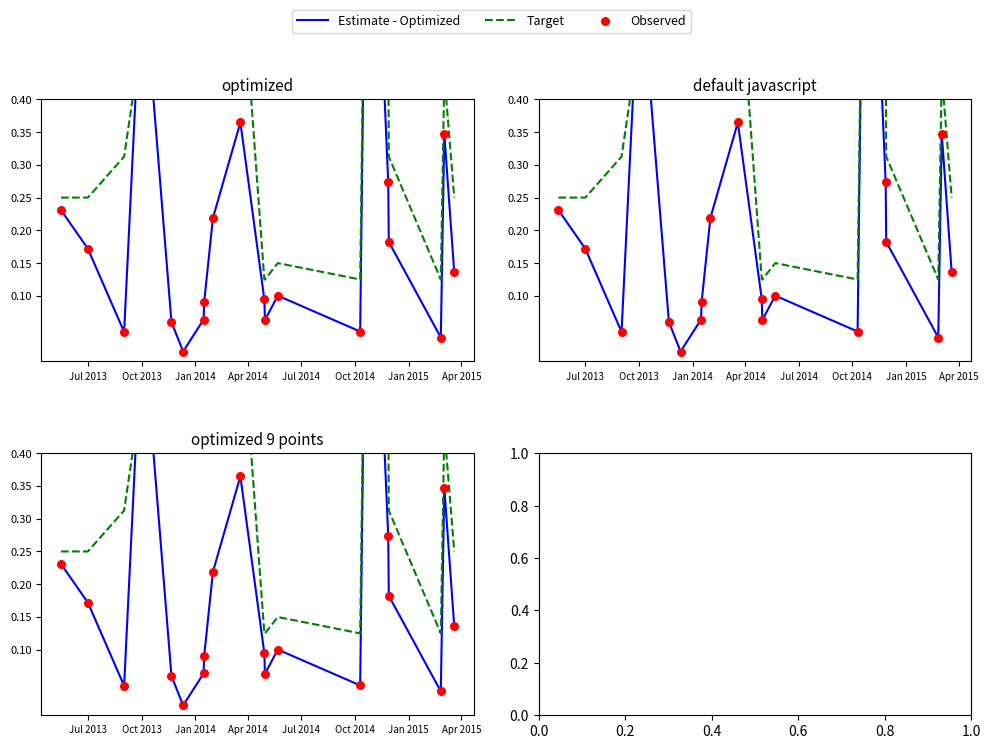

Which series contains the highest Y value?

Estimate - Optimized